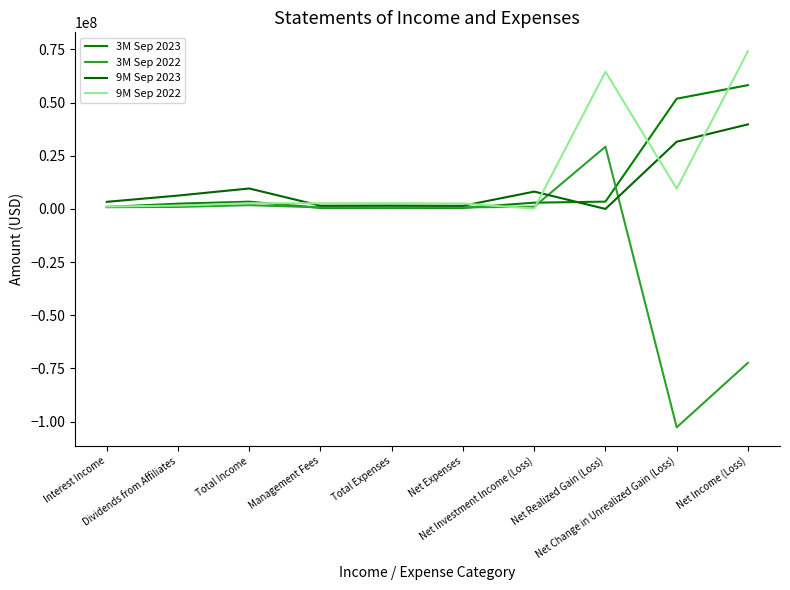

Is this an area chart (filled region under the line)?

No